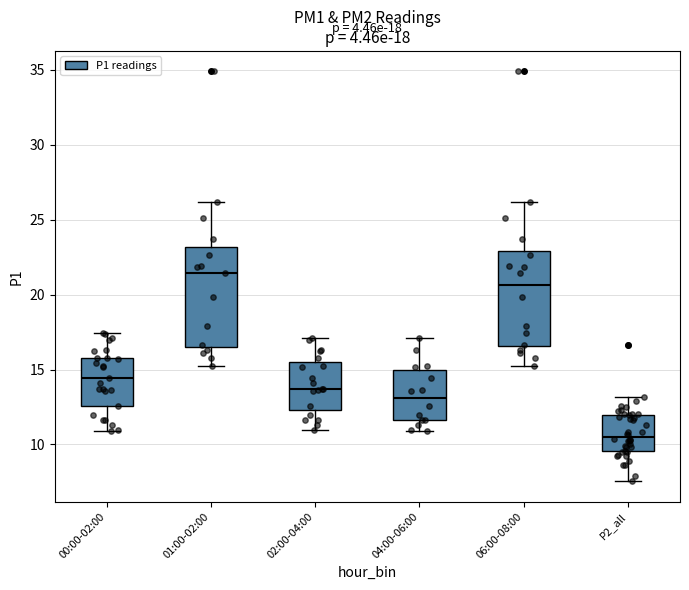

Which box has the highest median line?

01:00-02:00